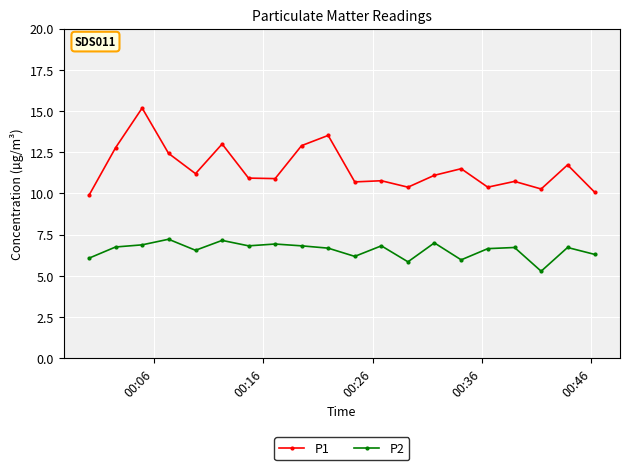

Rank the series by their maximum value, from lowest to highest.

P2, P1